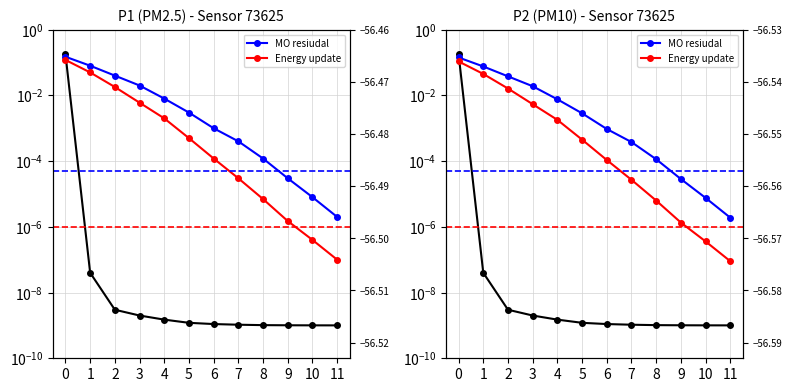

True or false: Energy update and MO resiudal intersect in this chart.

False